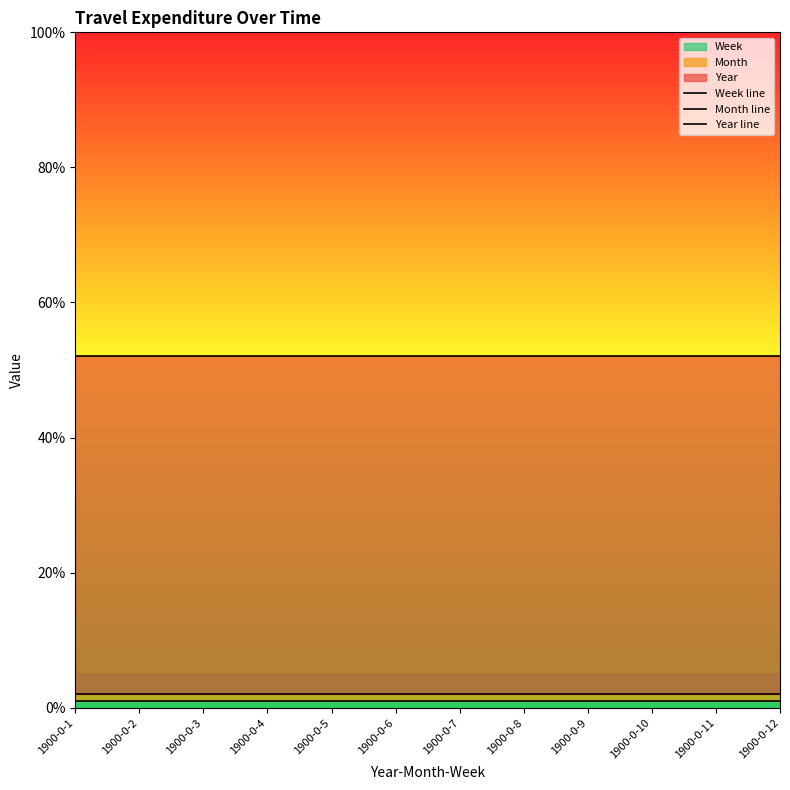

Which series has the largest total across all categories?

Year line